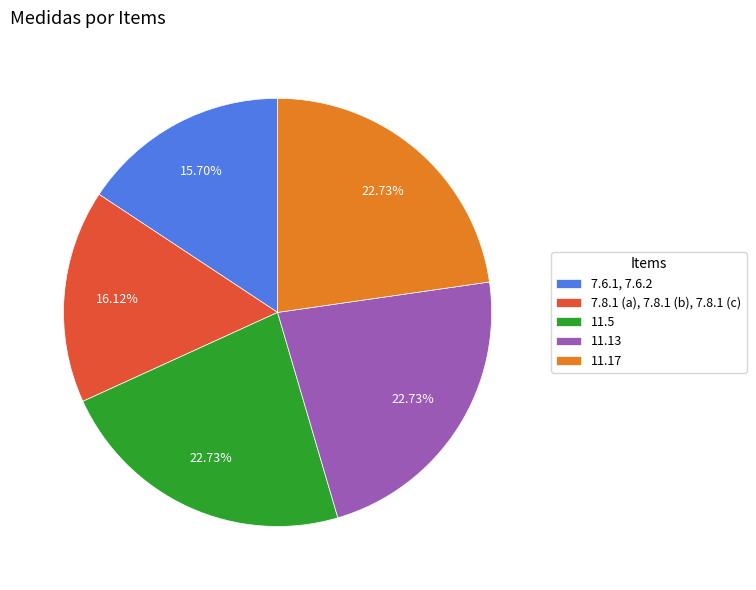

Is 11.17 the majority of the pie?

No